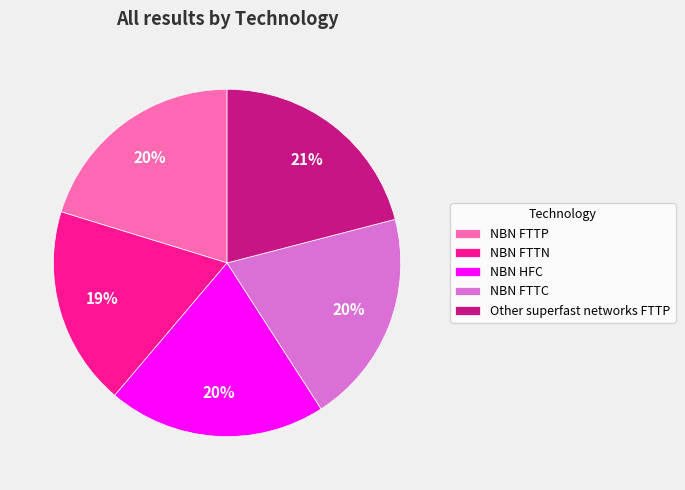

Is the sum of NBN FTTP and NBN FTTC greater than half?

No